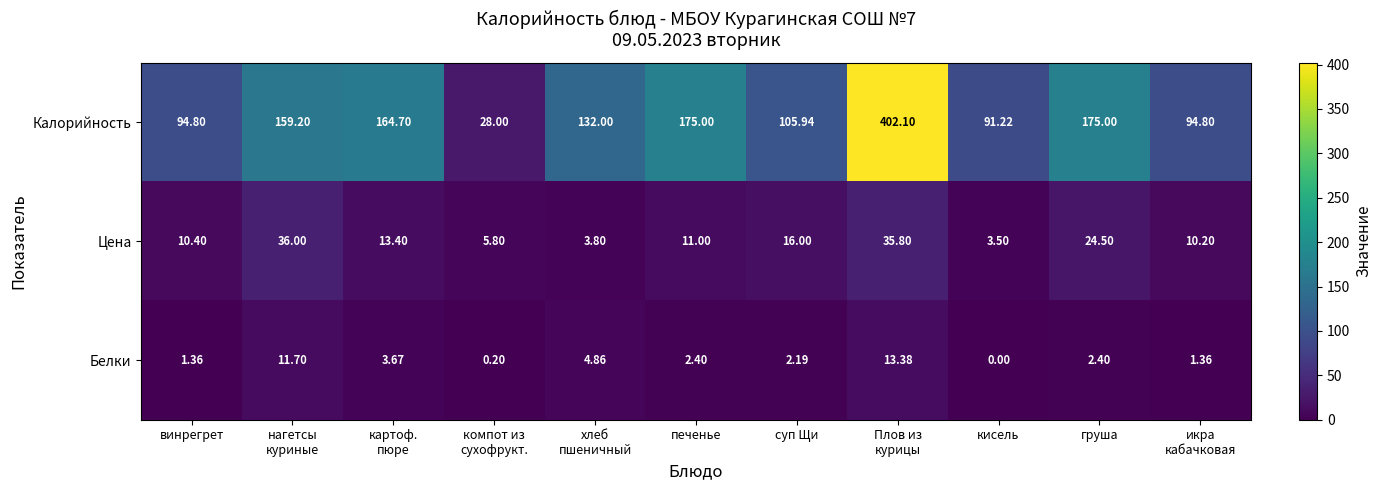

What is the spread (max minus min) of values at компот из
сухофрукт.?

27.8